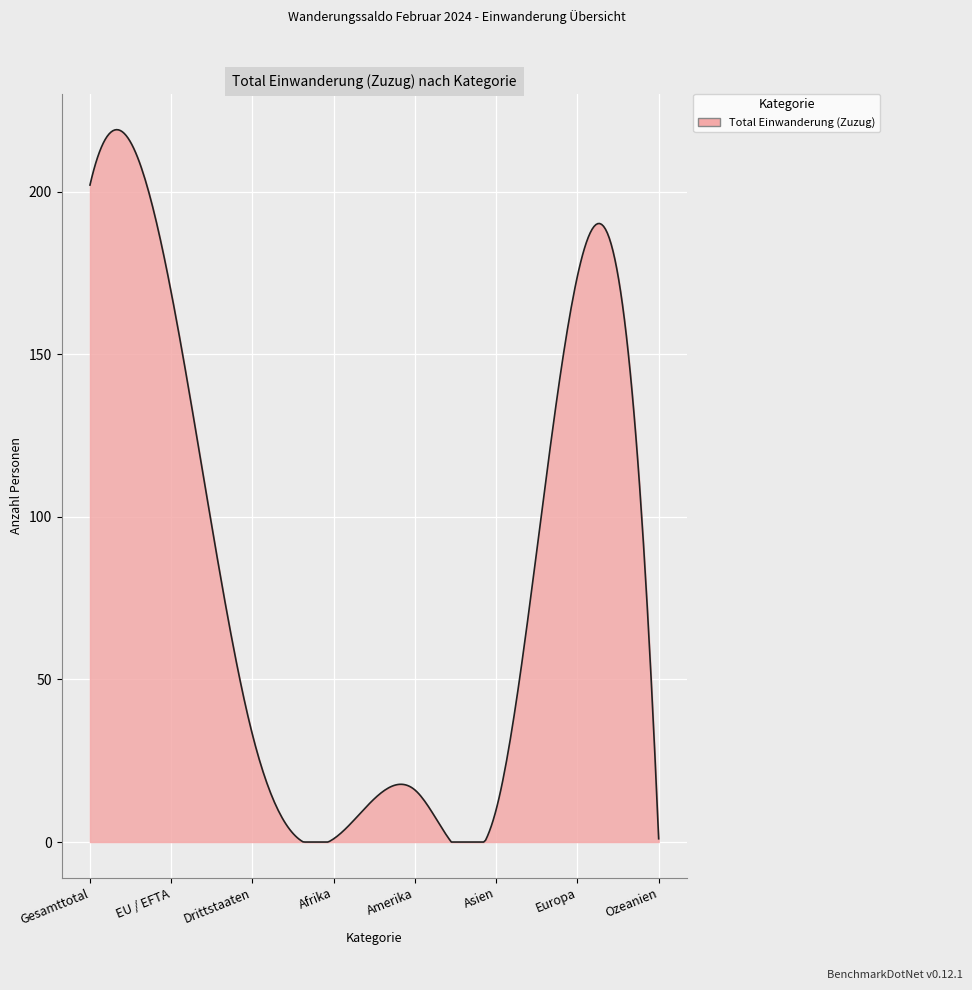

What is the maximum value shown in the chart?

219.0